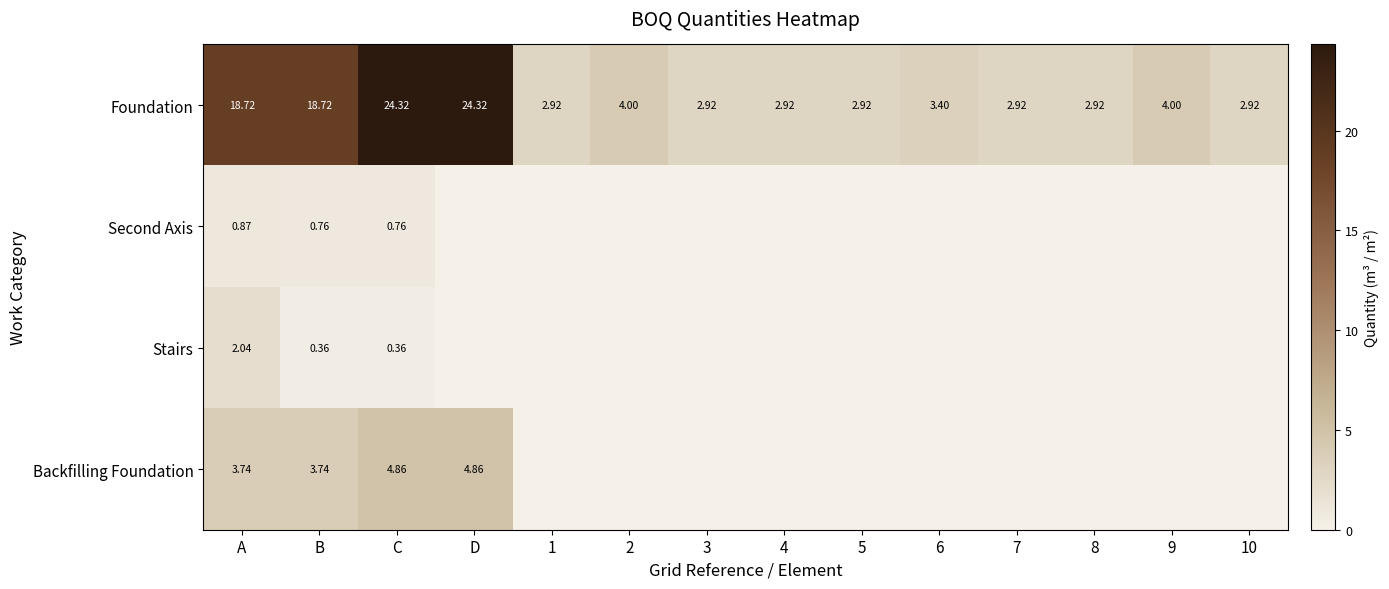

What is the difference between the second highest and second lowest values in the Foundation series?

21.4